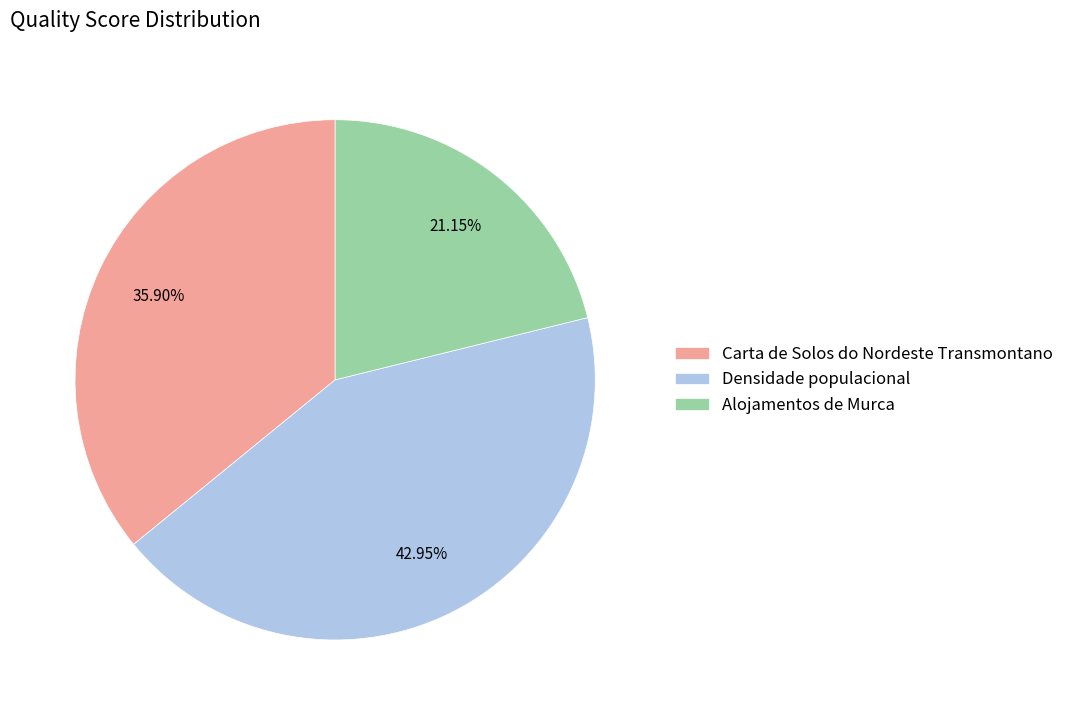

Rank the categories by value from lowest to highest.

Alojamentos de Murca, Carta de Solos do Nordeste Transmontano, Densidade populacional